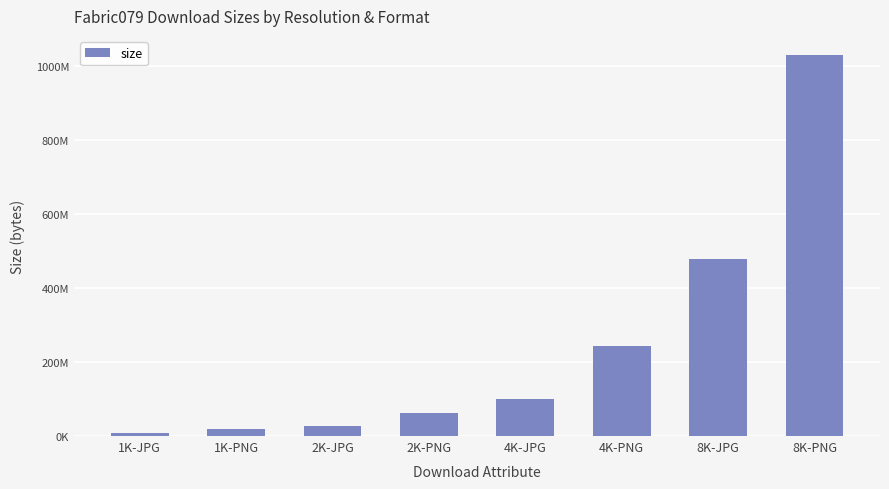

What is the change in value from 2K-PNG to 8K-JPG?

+415507264